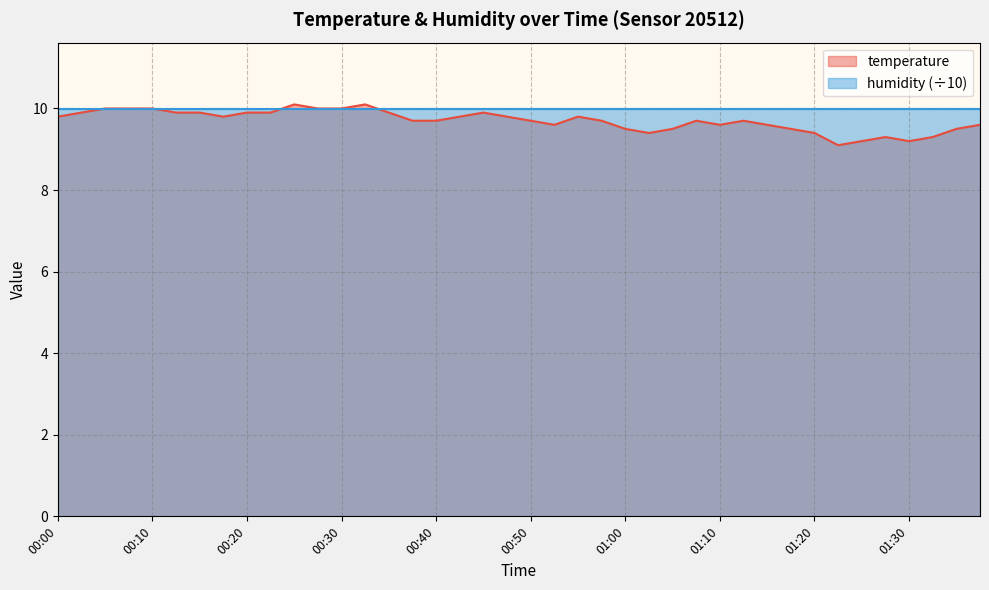

At which category does the data reach its first local peak?

00:25